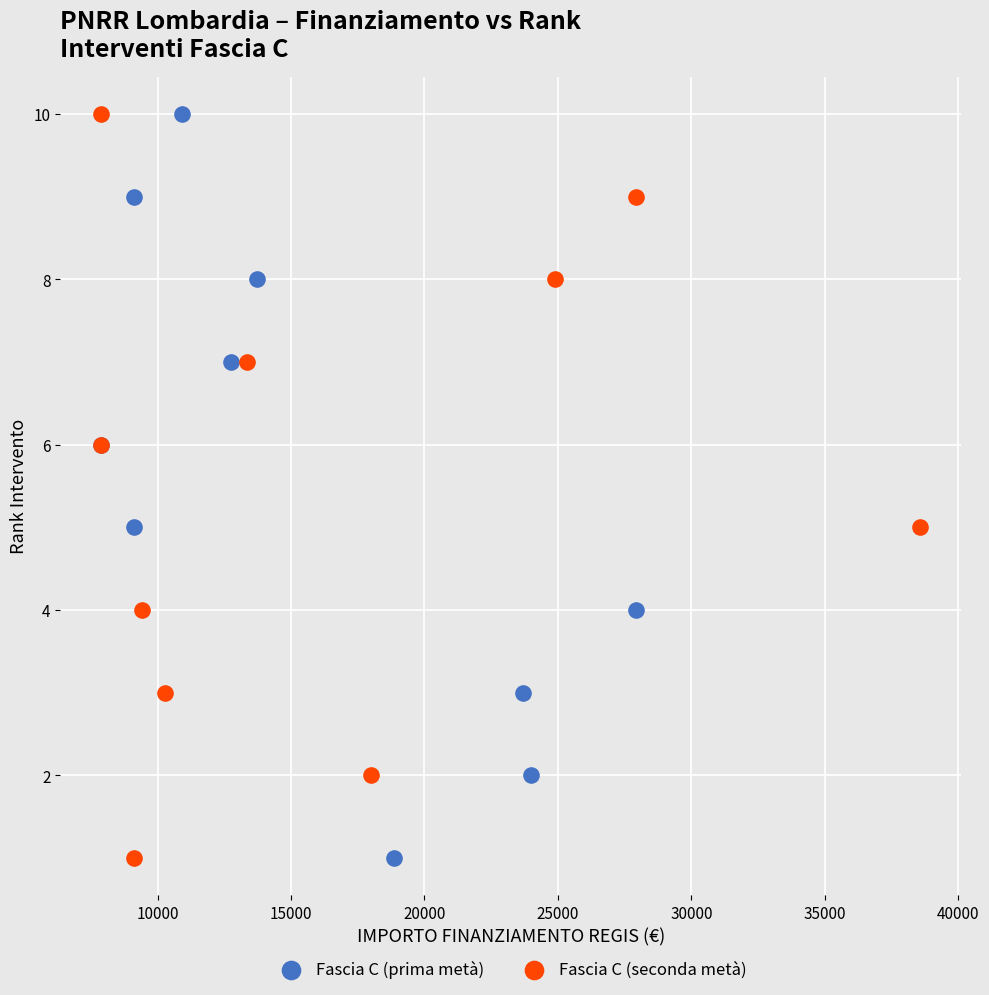

What are all the series names shown in the legend?

Fascia C (prima metà), Fascia C (seconda metà)